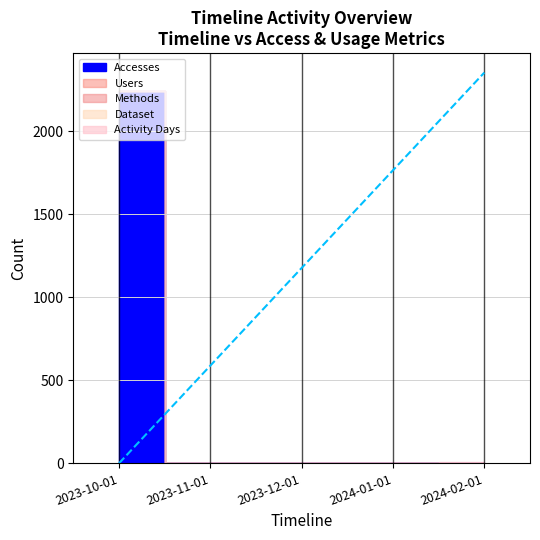

Which series changed the most between 2023-10-01 and 2023-11-01?

Accesses